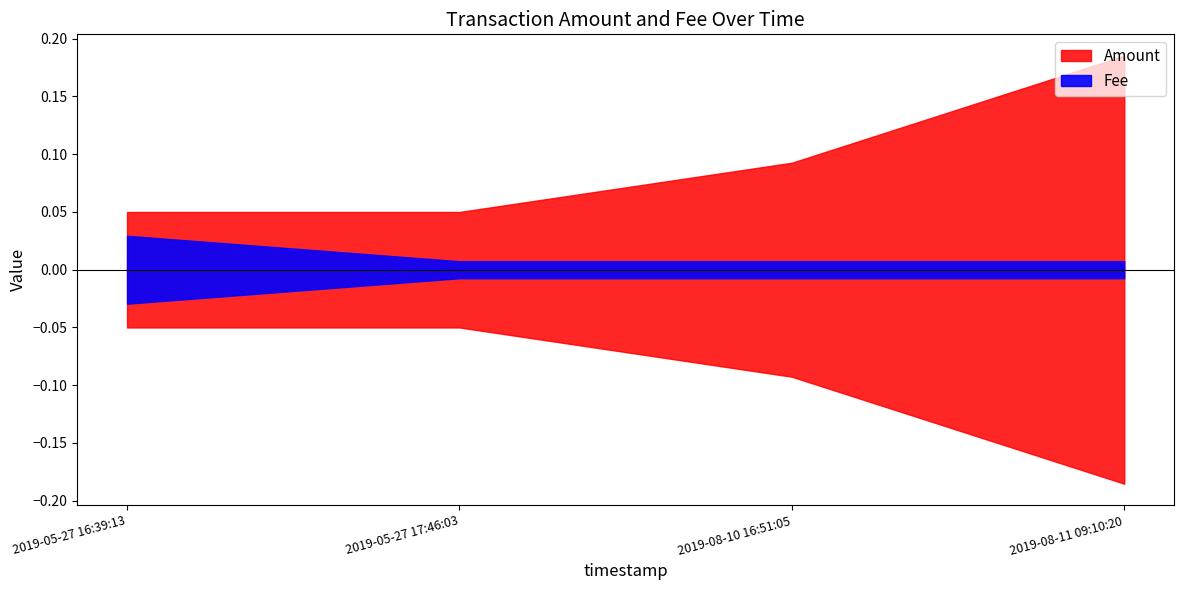

At which category is the sum across all series the highest?

2019-08-11 09:10:20